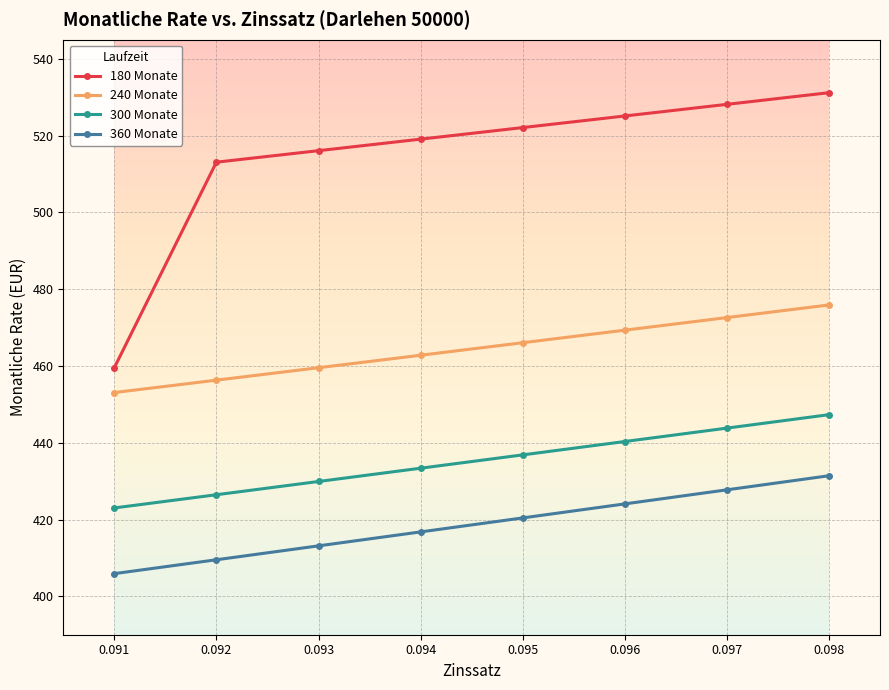

What is the approximate value of 360 Monate at 0.093?

413.2